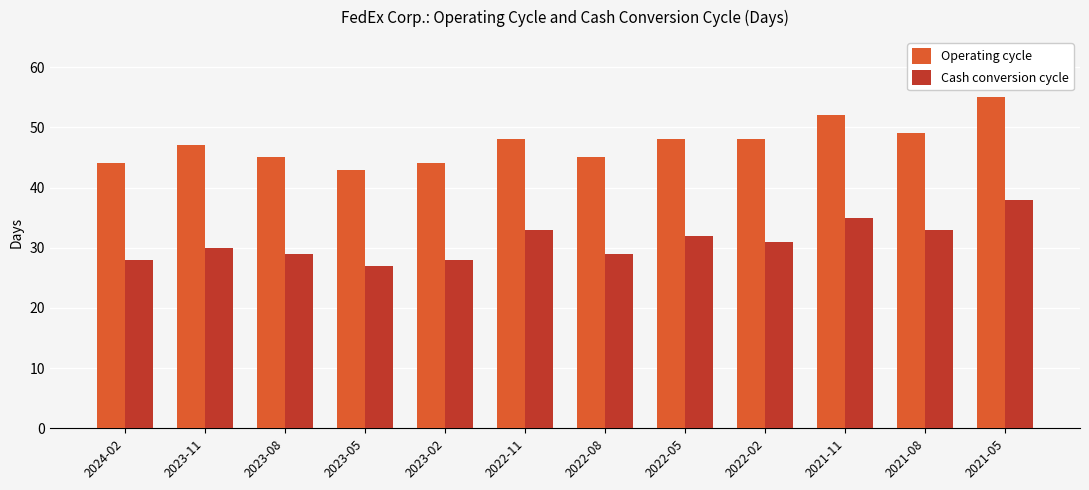

Is it true that Cash conversion cycle equals 32 at 2022-05?

True